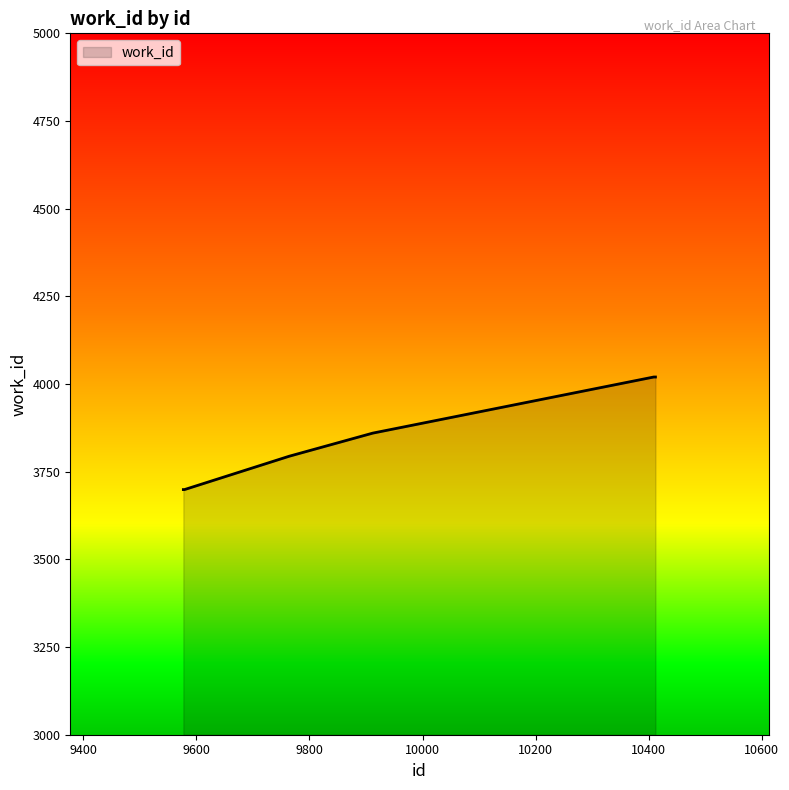

What is the difference between the maximum and second lowest values?

321